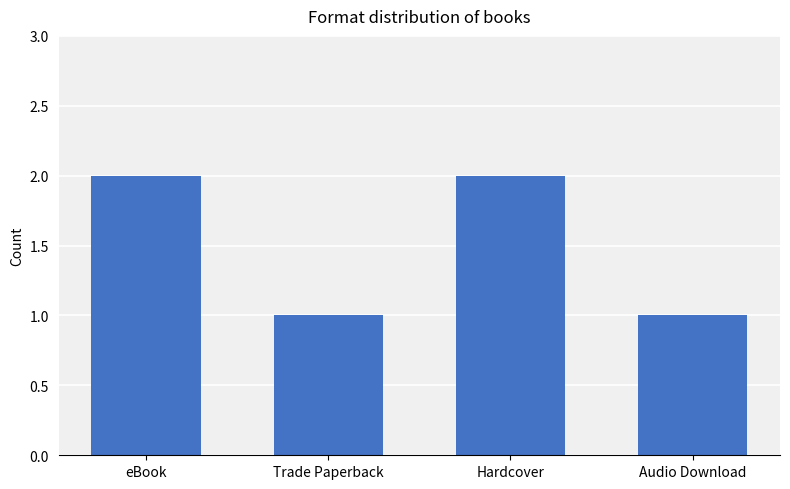

What is the average value?

2